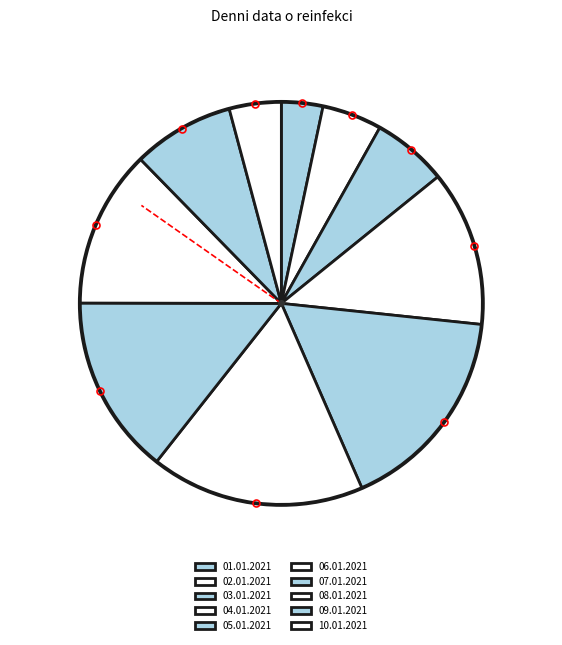

To the nearest percent, what is the average slice percentage?

10%